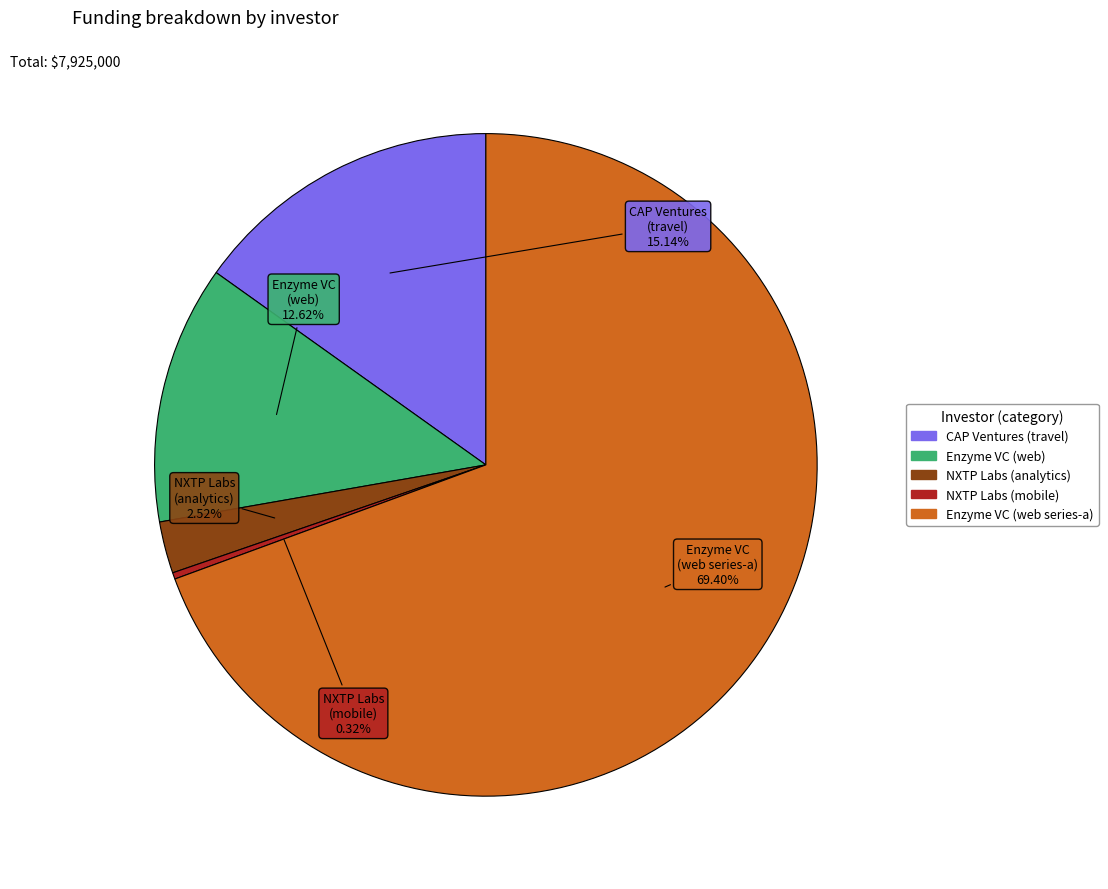

Is there a majority slice in this chart?

Yes